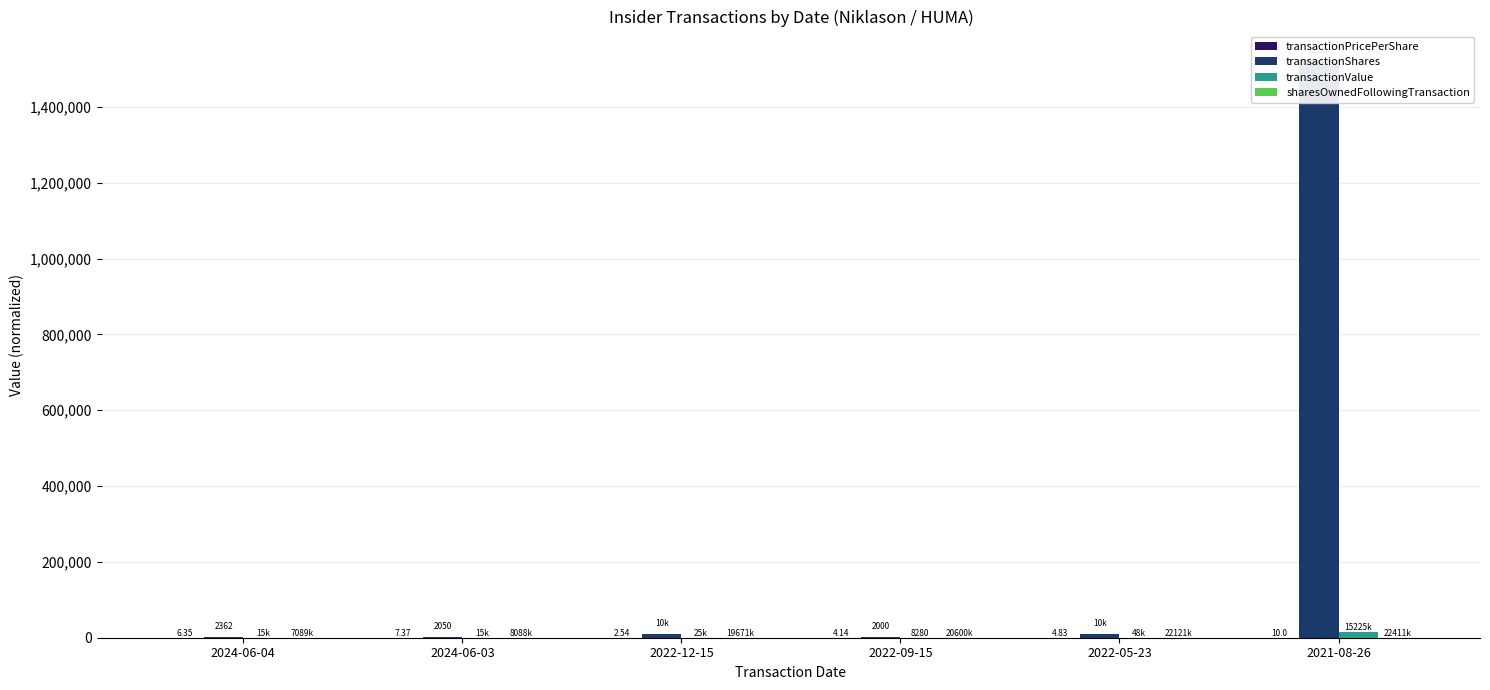

Which category has the lowest value across all series?

2022-12-15